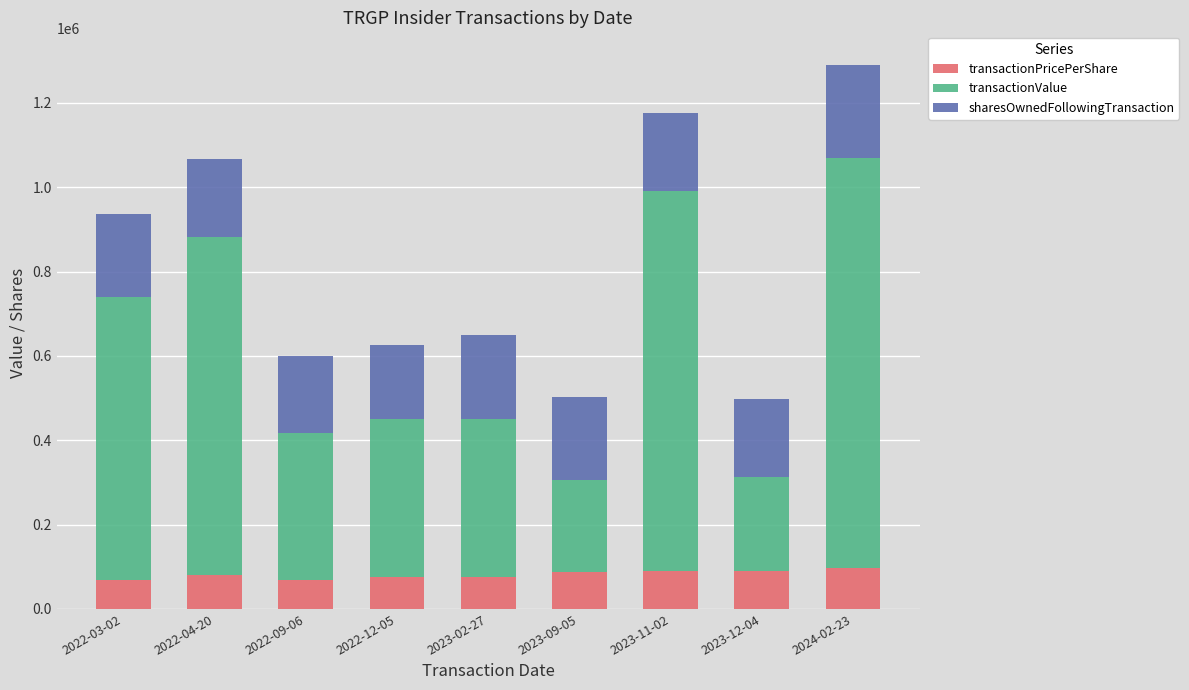

What is the minimum value for transactionPricePerShare?

68165.8